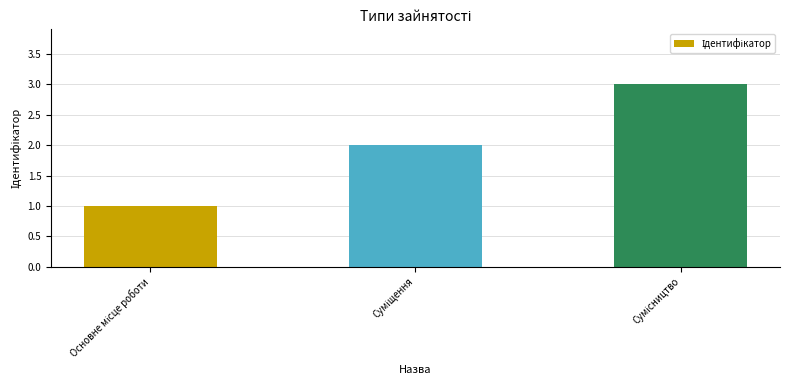

What is the sum of all values?

6